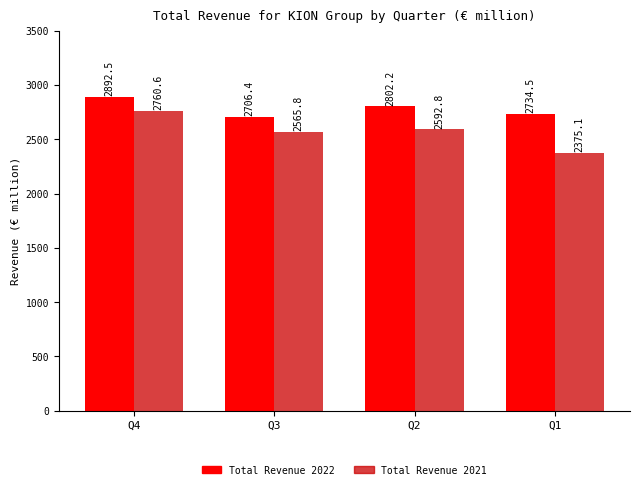

Which category has the highest value in the Total Revenue 2022 series?

Q4